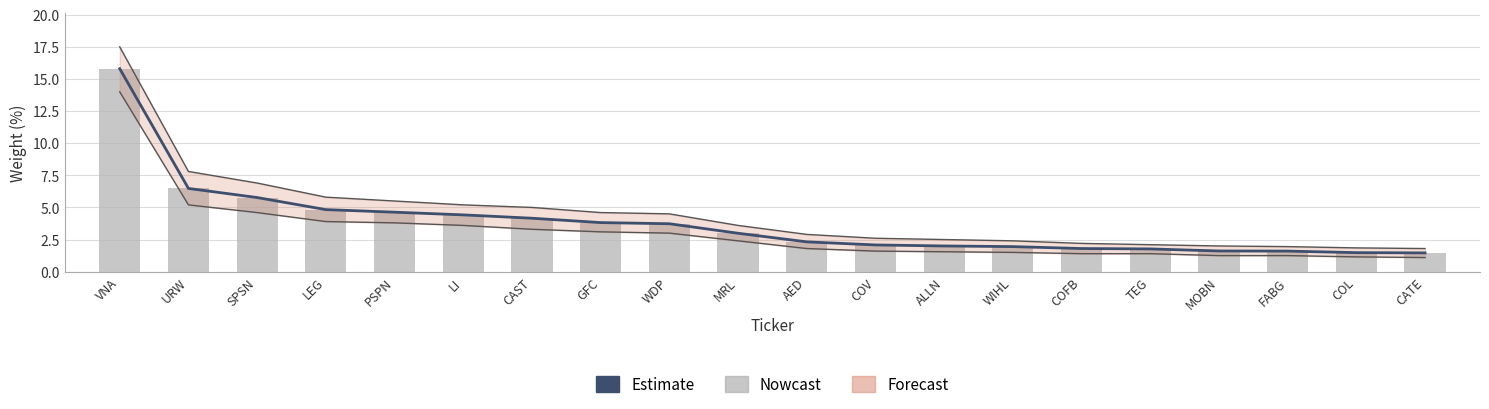

Reading left to right, extract all data points from this chart.

Estimate: 15.8	6.5	5.8	4.8	4.6	4.4	4.2	3.8	3.7	3.0	2.3	2.1	2.0	1.9	1.8	1.8	1.6	1.6	1.5	1.5
Nowcast: 15.8	6.5	5.8	4.8	4.6	4.4	4.2	3.8	3.7	3.0	2.3	2.1	2.0	1.9	1.8	1.8	1.6	1.6	1.5	1.5